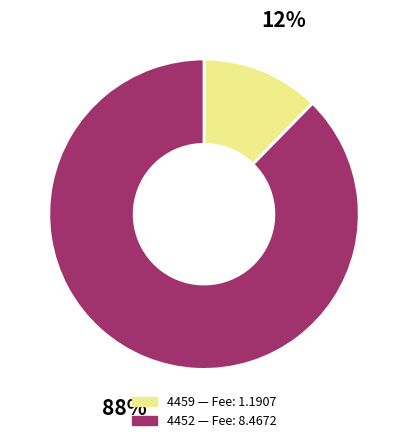

Rank the categories by value from lowest to highest.

4459, 4452